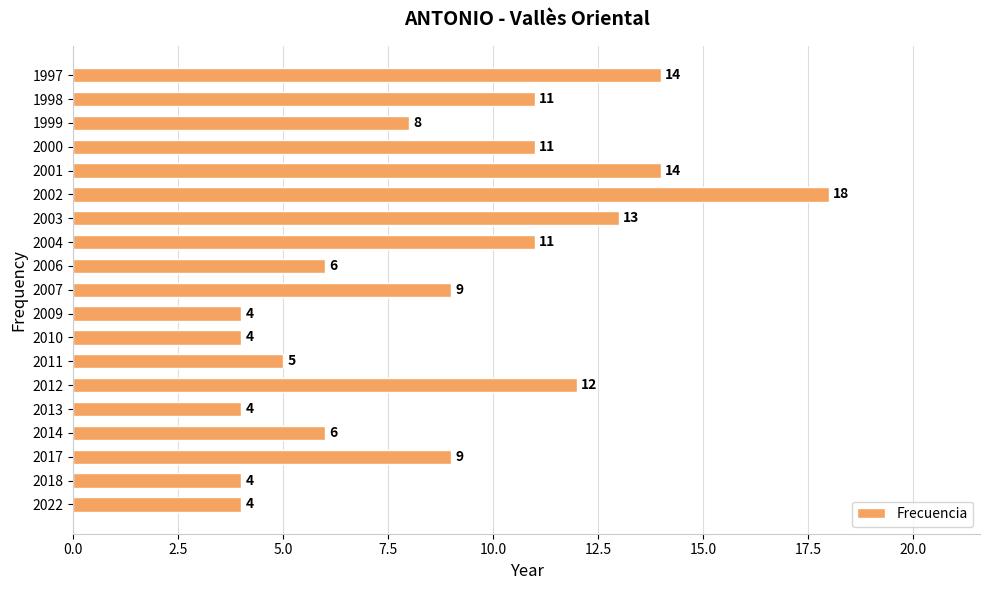

Which has a higher value, 1999 or 2010?

1999